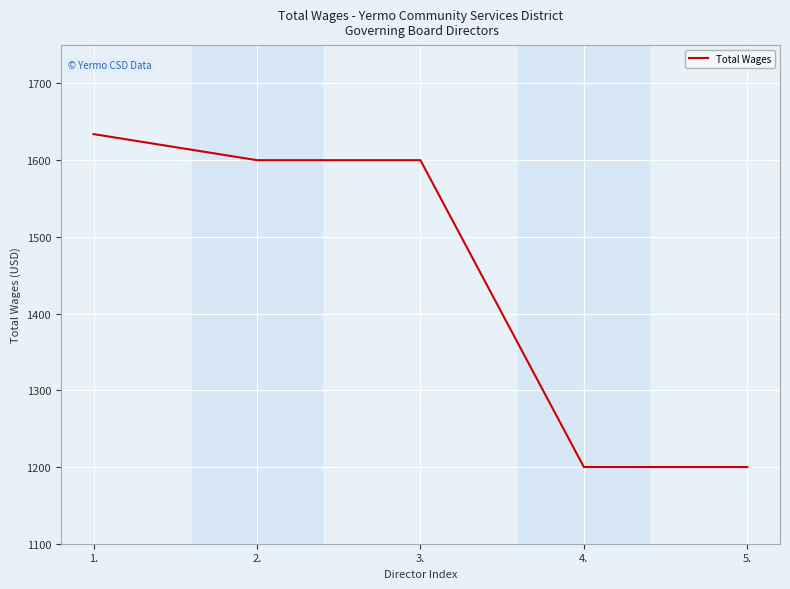

Reading left to right, list all the values displayed in this chart.

1634	1600	1600	1200	1200